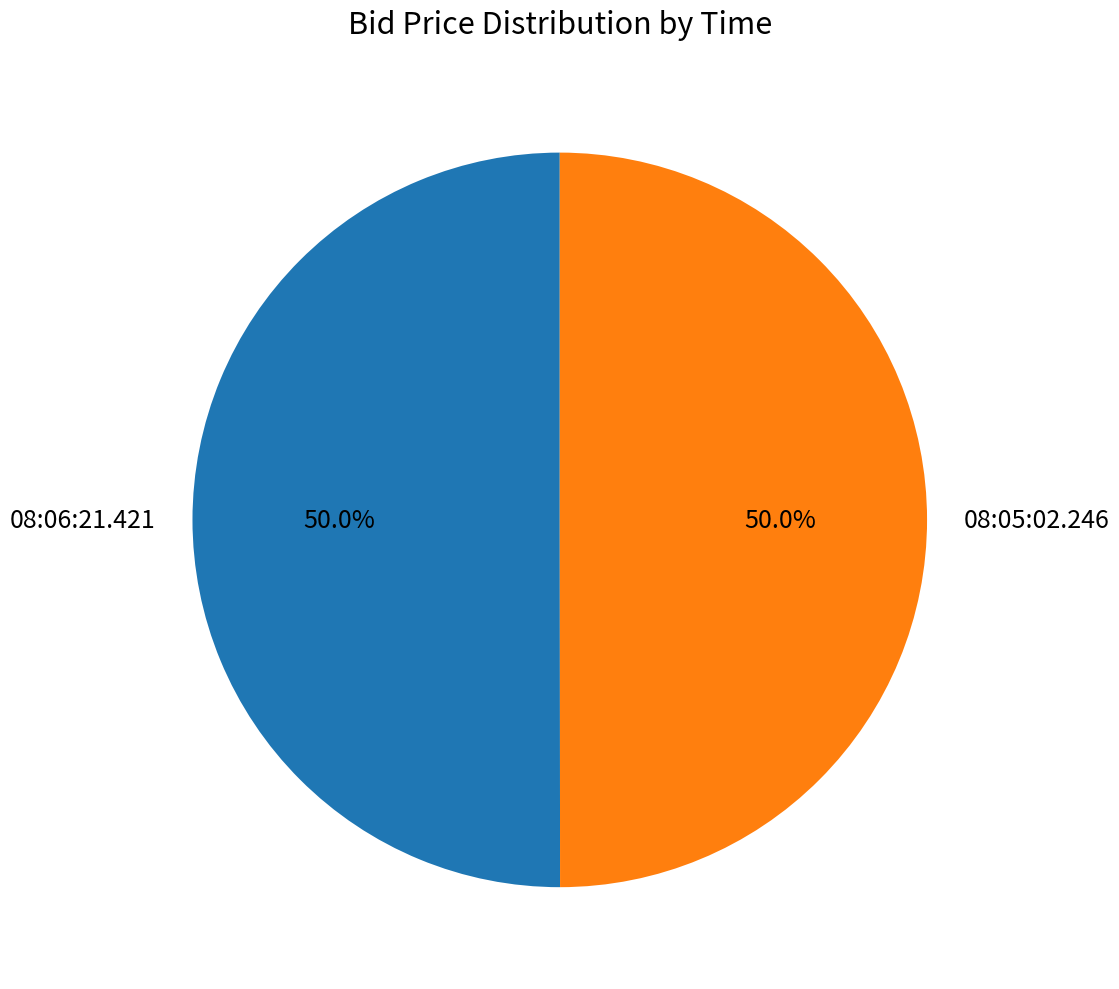

To the nearest percent, what is the average slice percentage?

50%